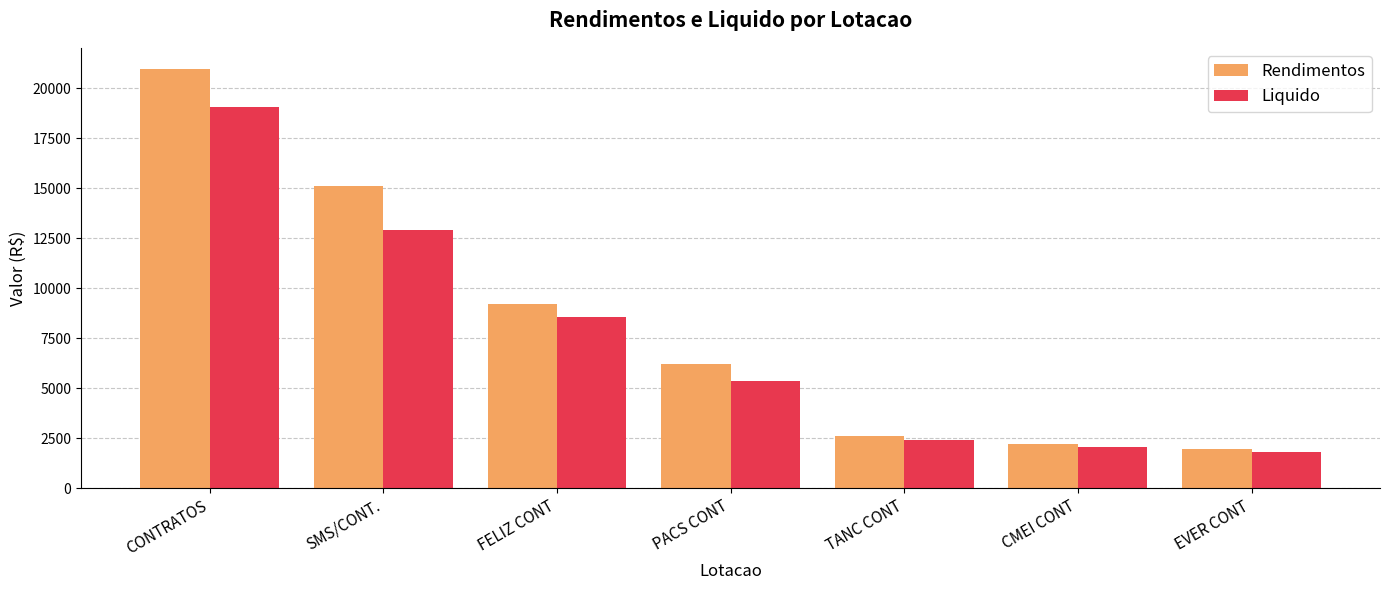

How many values in the Rendimentos series exceed 6209?

4